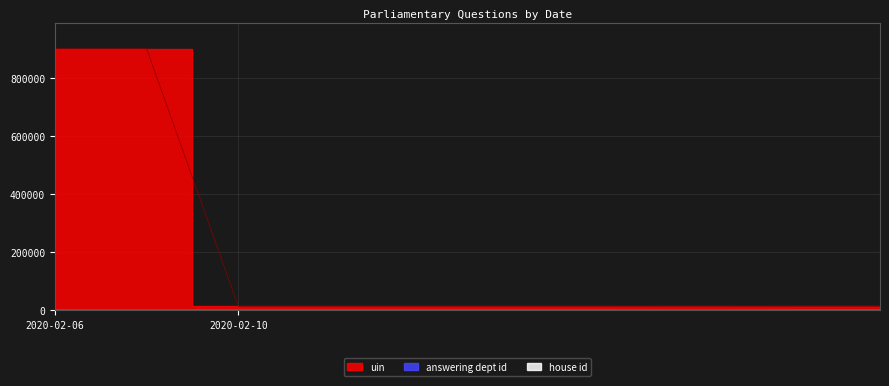

Read the uin value at 2020-02-10.

12843